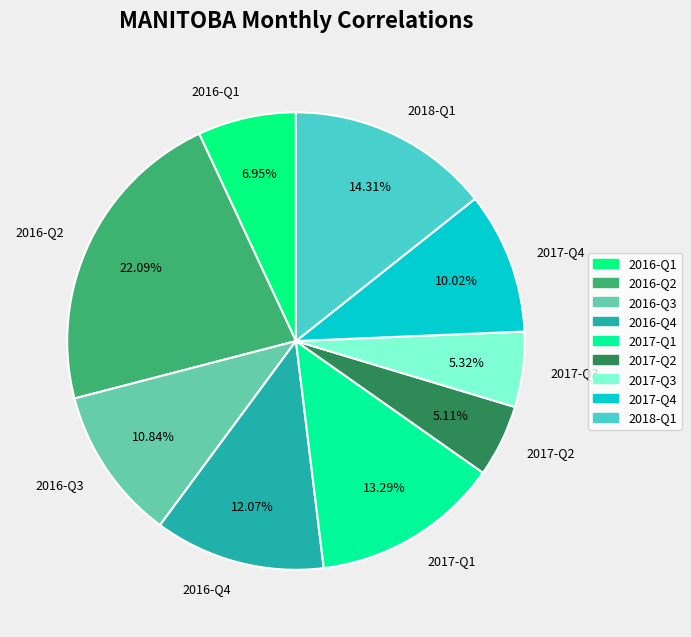

Does 2016-Q3 represent more than half of the total?

No